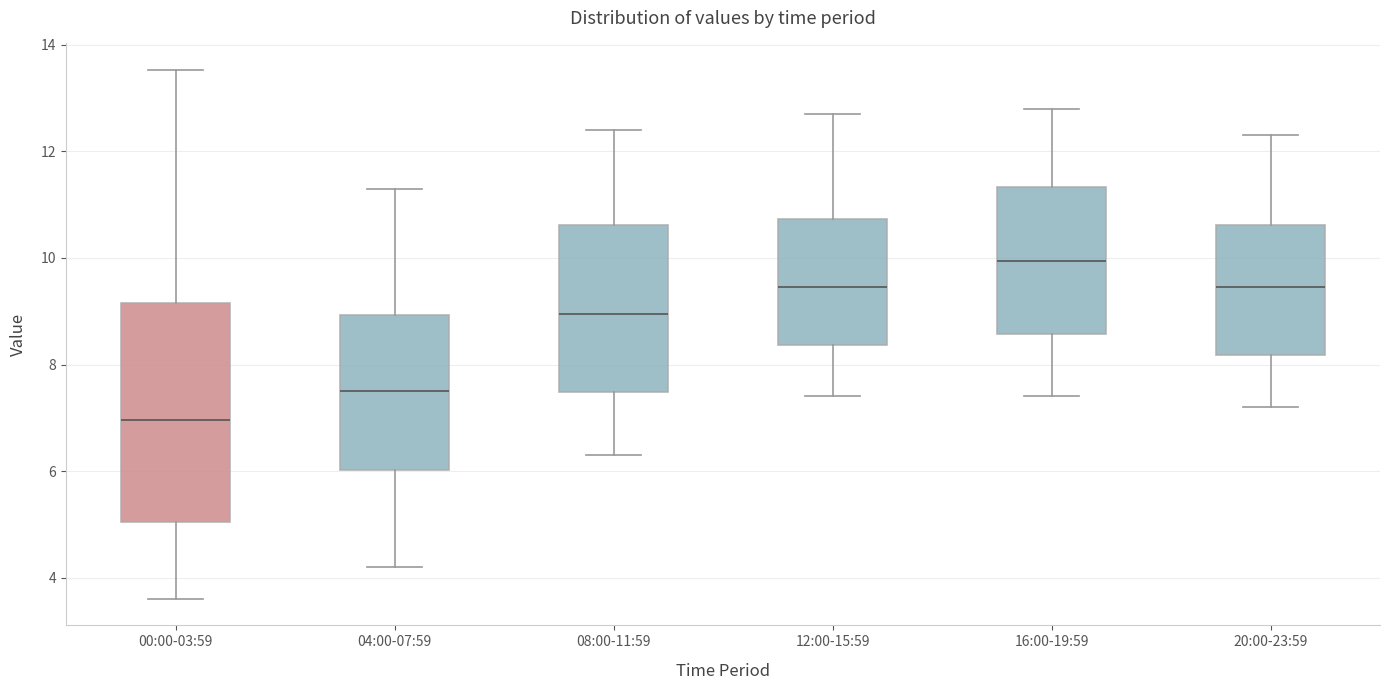

Reading left to right, transcribe this box plot: for each box, give where its median line is, the range the box spans, and where its two whiskers end, as read against the y-axis. The values are not printed on the chart, so give them approximately, as read against the axis.

00:00-03:59: median 7.0, box 5.0 to 9.2, whiskers 3.6 to 13.6
04:00-07:59: median 7.6, box 6.0 to 9.0, whiskers 4.2 to 11.4
08:00-11:59: median 9.0, box 7.4 to 10.6, whiskers 6.4 to 12.4
12:00-15:59: median 9.4, box 8.4 to 10.8, whiskers 7.4 to 12.8
16:00-19:59: median 10.0, box 8.6 to 11.4, whiskers 7.4 to 12.8
20:00-23:59: median 9.4, box 8.2 to 10.6, whiskers 7.2 to 12.4